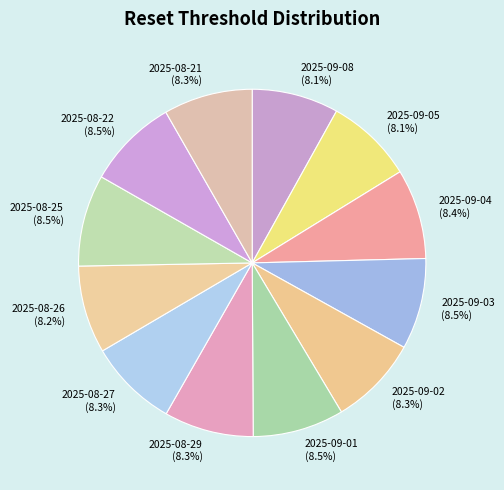

Approximately how many times larger is the value at 2025-09-01 compared to 2025-08-29?

1.0